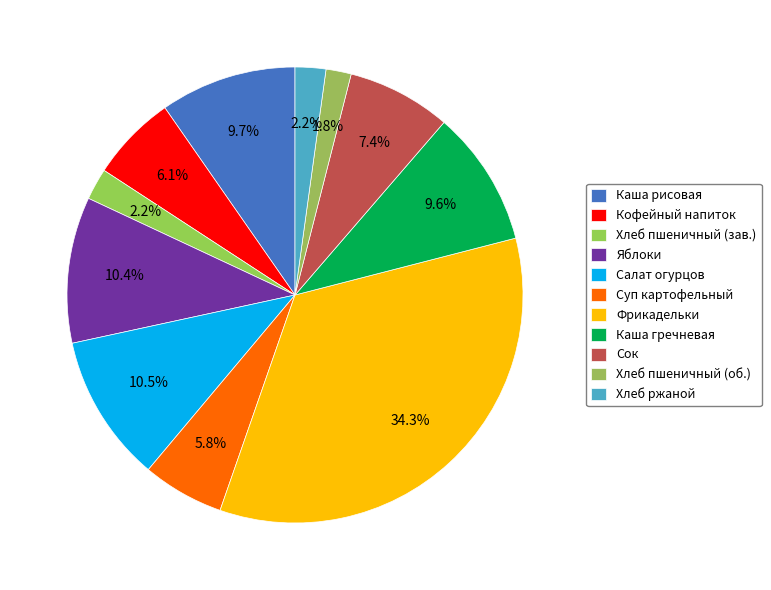

Is there any slice that represents more than half of the pie?

No